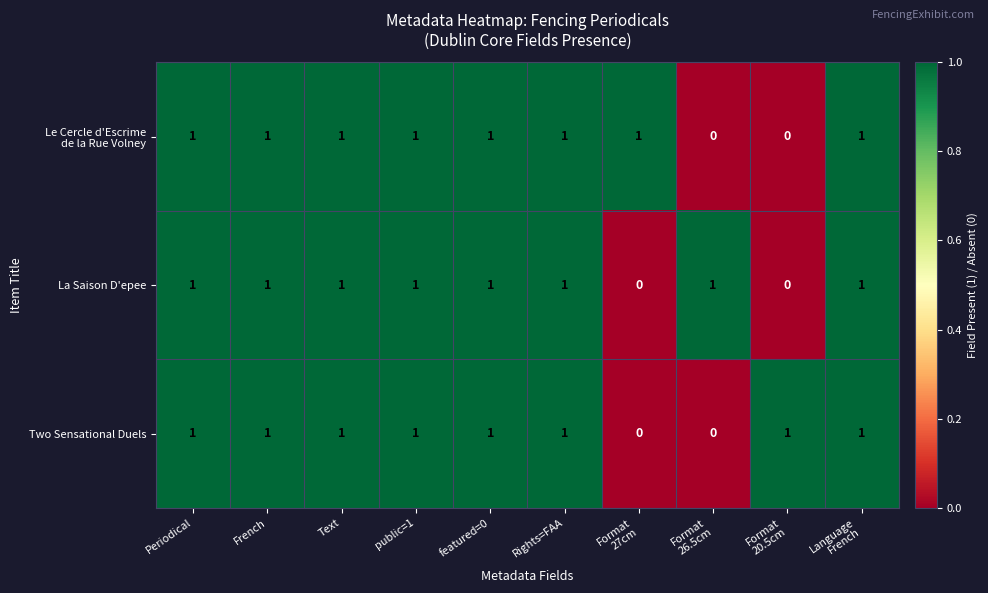

How many distinct data groups are displayed?

3